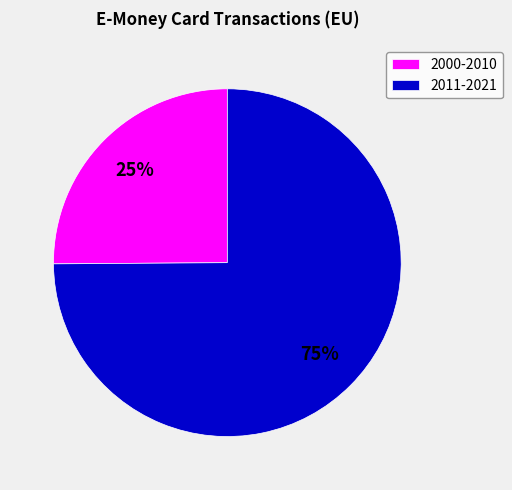

Between 2011-2021 and 2000-2010, which is larger?

2011-2021